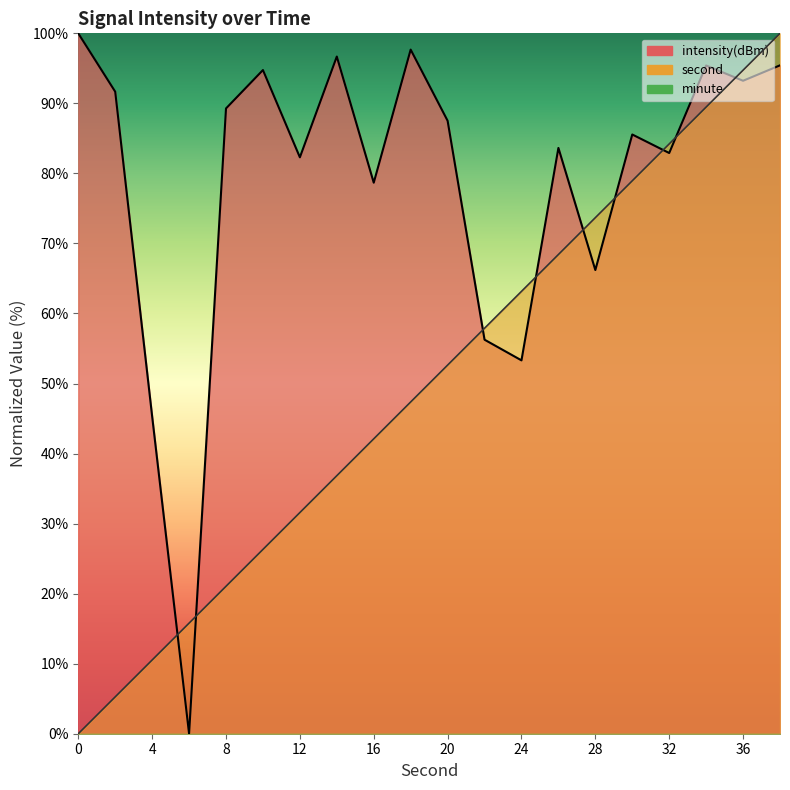

In intensity(dBm), how many points are higher than both neighbors (excluding endpoints)?

6